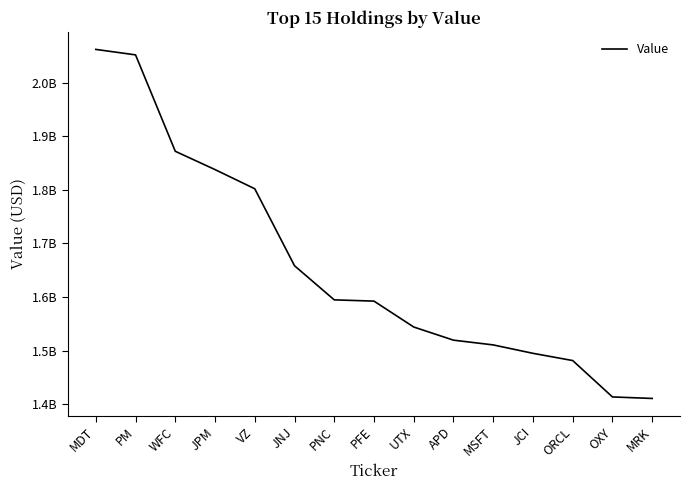

Is this an area chart (filled region under the line)?

No